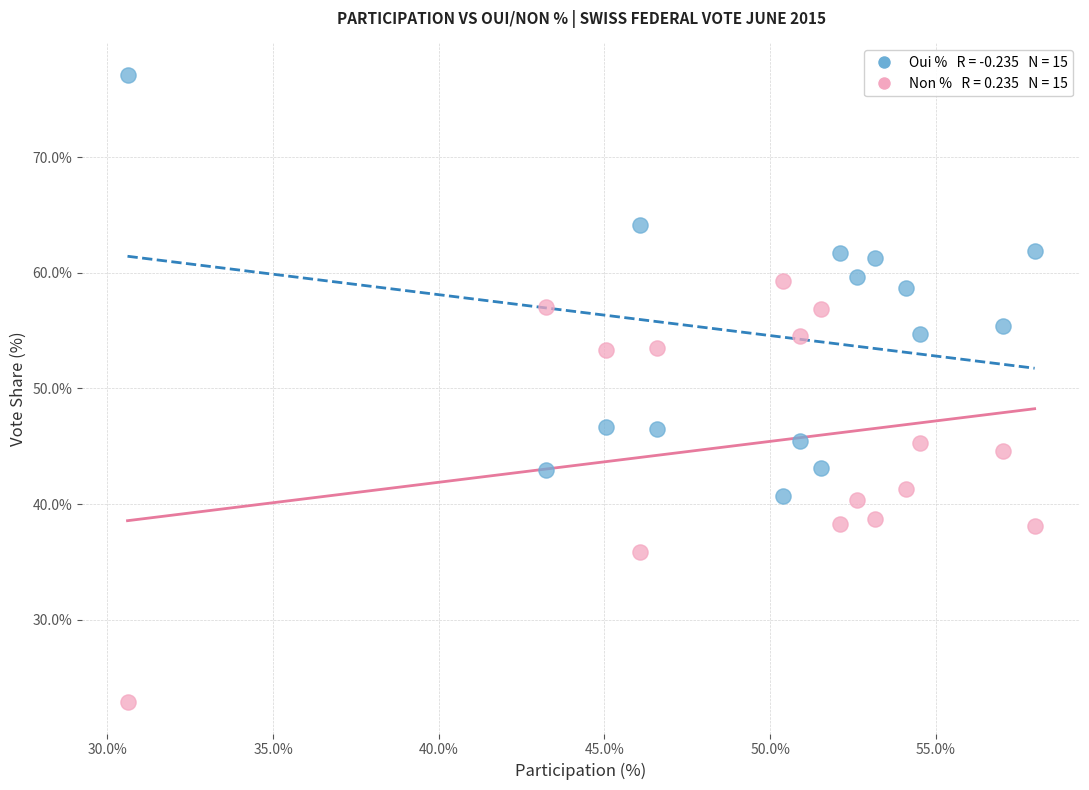

Across all data points, what is the range of X values (max minus min)?

27.4